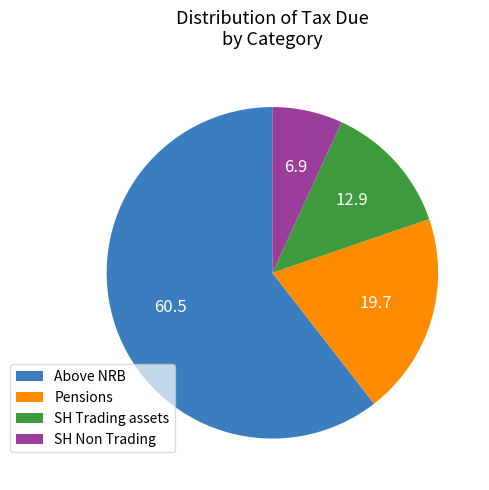

Combined, do Above NRB and Pensions account for over 50%?

Yes